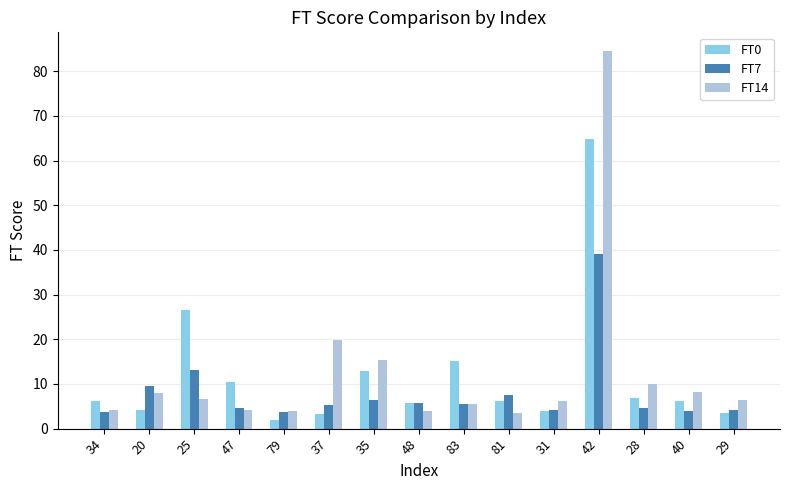

Which series has the widest spread of values?

FT14